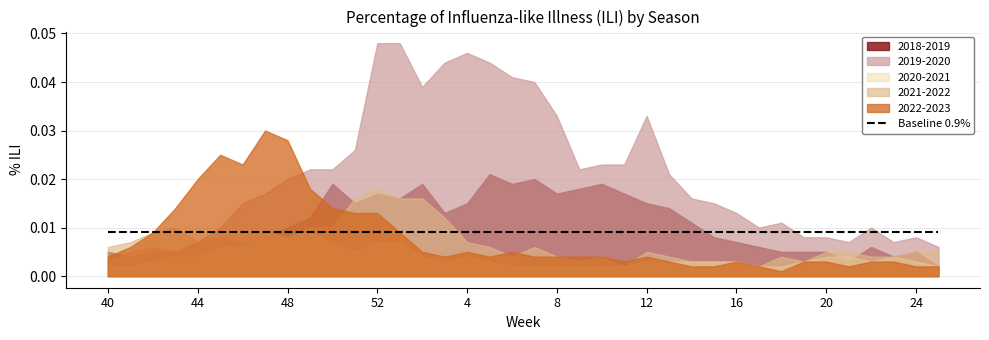

At which category does the chart reach its peak across all series?

52